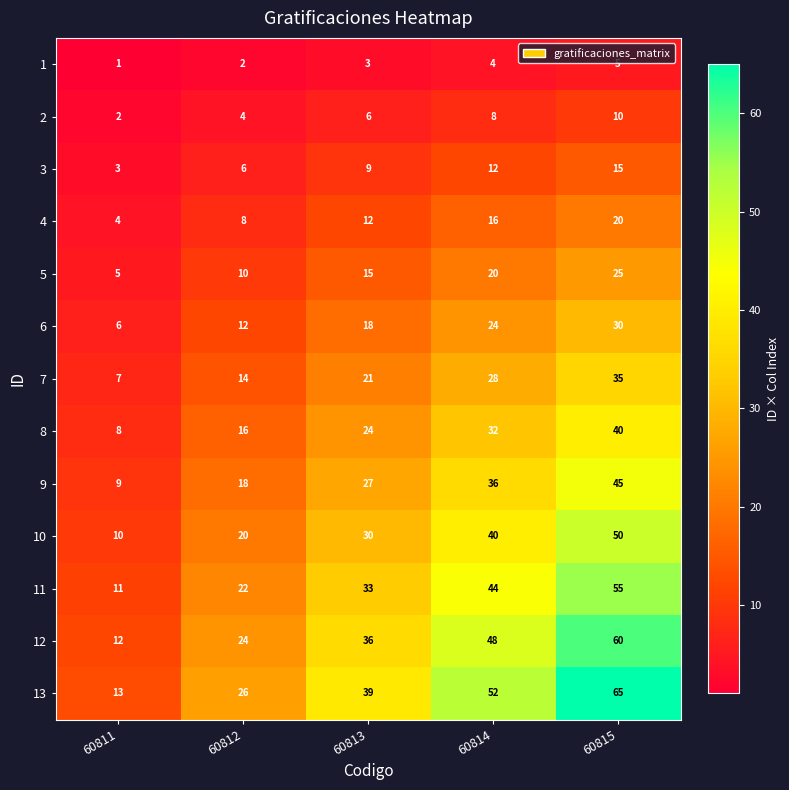

What is the difference between the second highest and second lowest values in the 5 series?

10